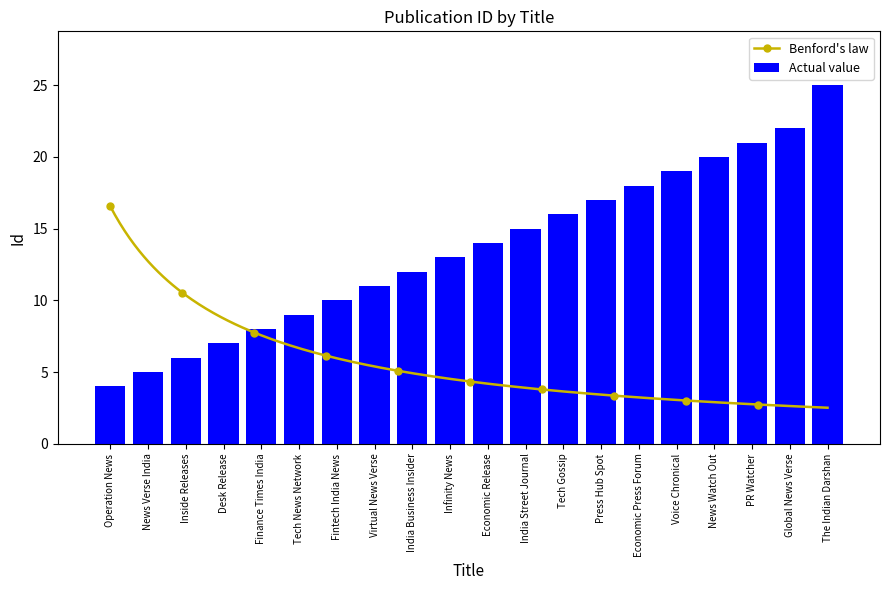

What is the value of the 10th bar from the left?

13